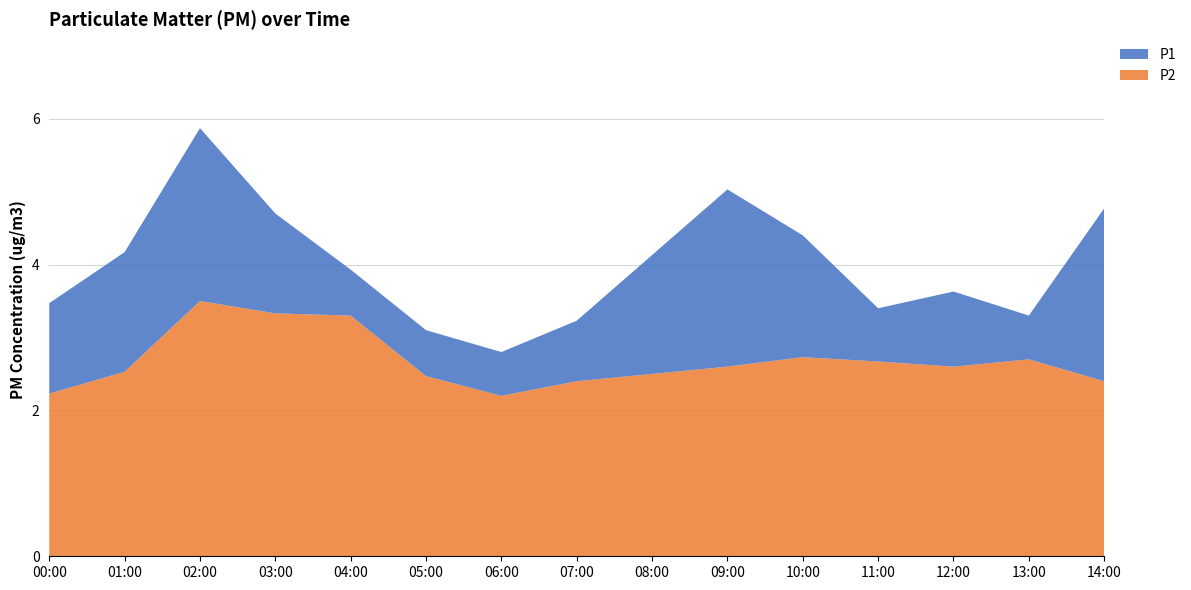

Reading right to left, transcribe all the data shown in this chart.

P1: 14:00=4.8	13:00=3.3	12:00=3.6	11:00=3.4	10:00=4.4	09:00=5.0	08:00=4.1	07:00=3.2	06:00=2.8	05:00=3.1	04:00=3.9	03:00=4.7	02:00=5.9	01:00=4.2	00:00=3.5
P2: 14:00=2.4	13:00=2.7	12:00=2.6	11:00=2.7	10:00=2.7	09:00=2.6	08:00=2.5	07:00=2.4	06:00=2.2	05:00=2.5	04:00=3.3	03:00=3.3	02:00=3.5	01:00=2.5	00:00=2.2